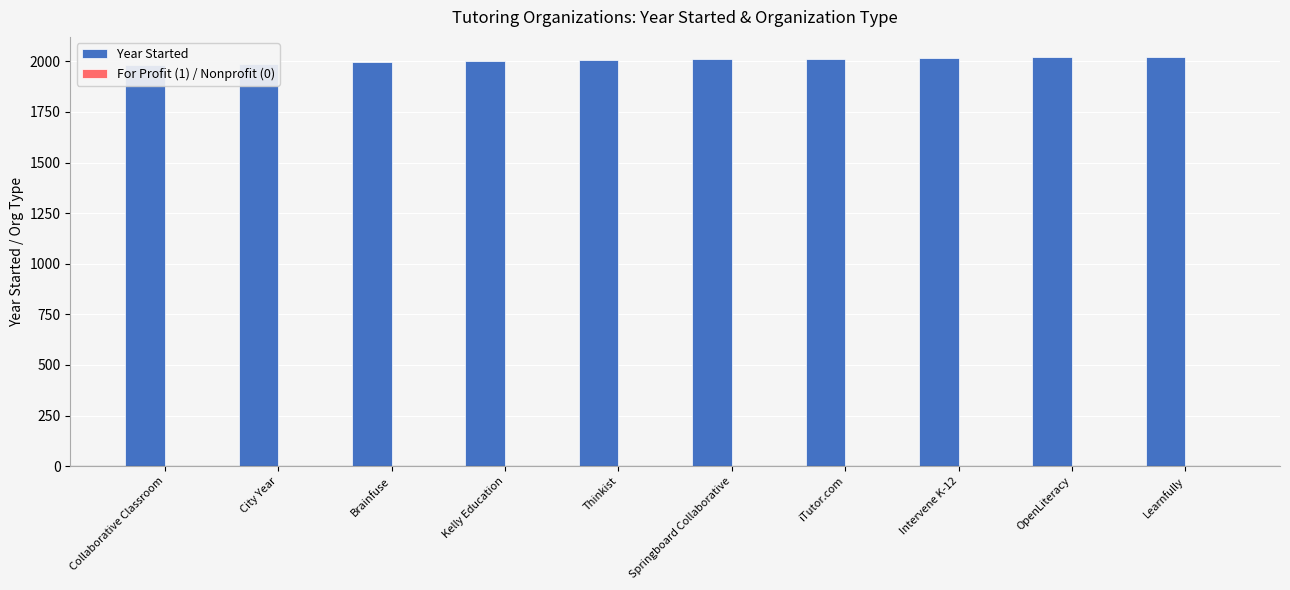

Does the chart contain stacked bars?

No